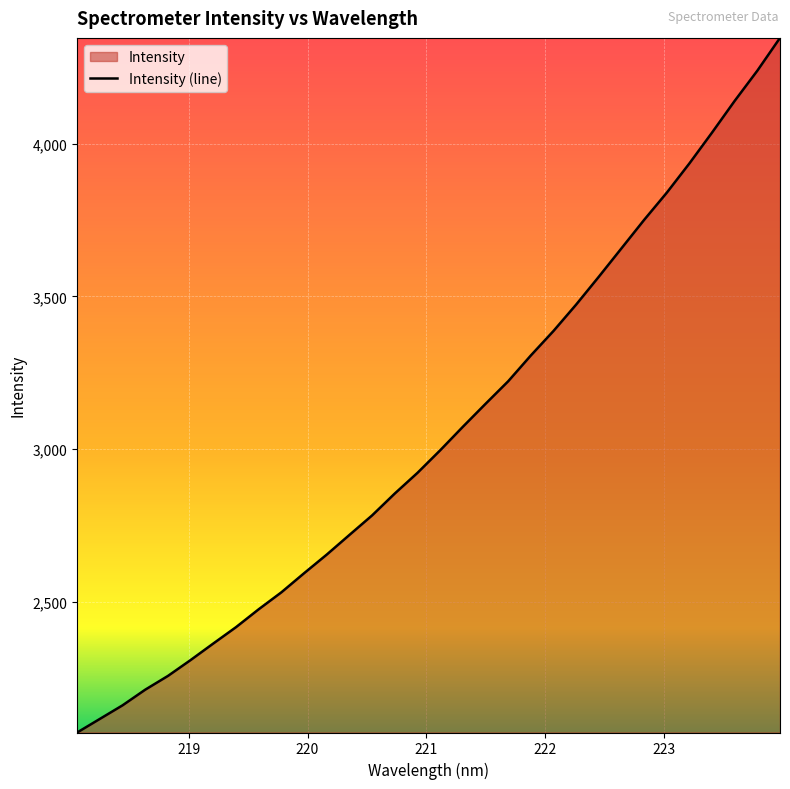

What is the maximum value shown in the chart?

4346.6